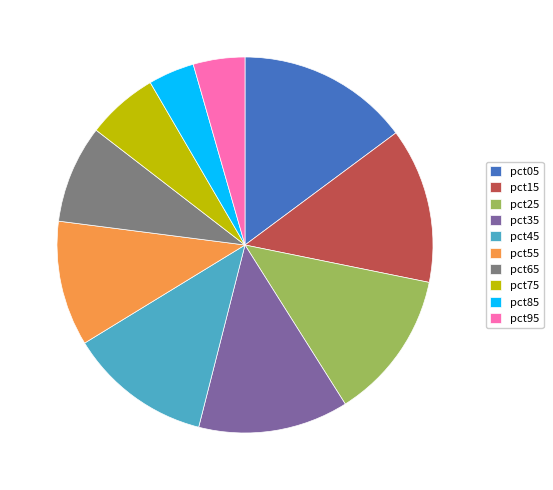

Is it true that pct45 is 23% of the pie?

False